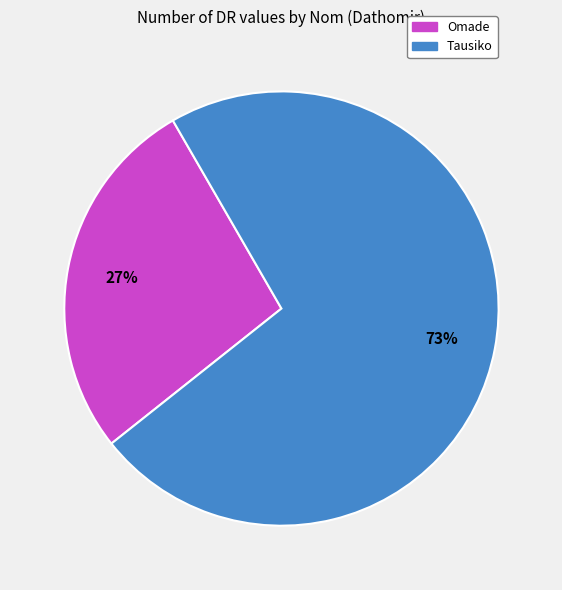

Combined, do Tausiko and Omade account for over 50%?

Yes